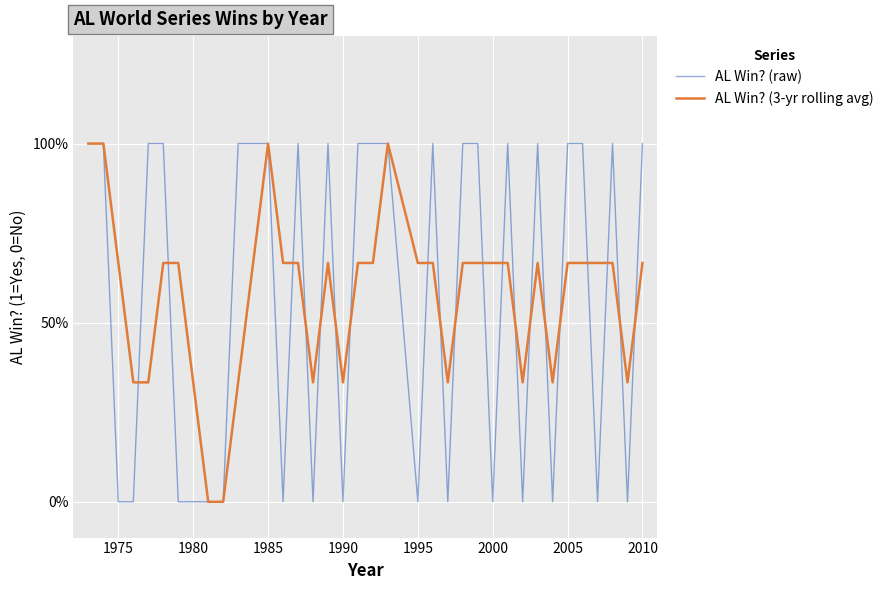

Does the chart have visible grid lines?

Yes